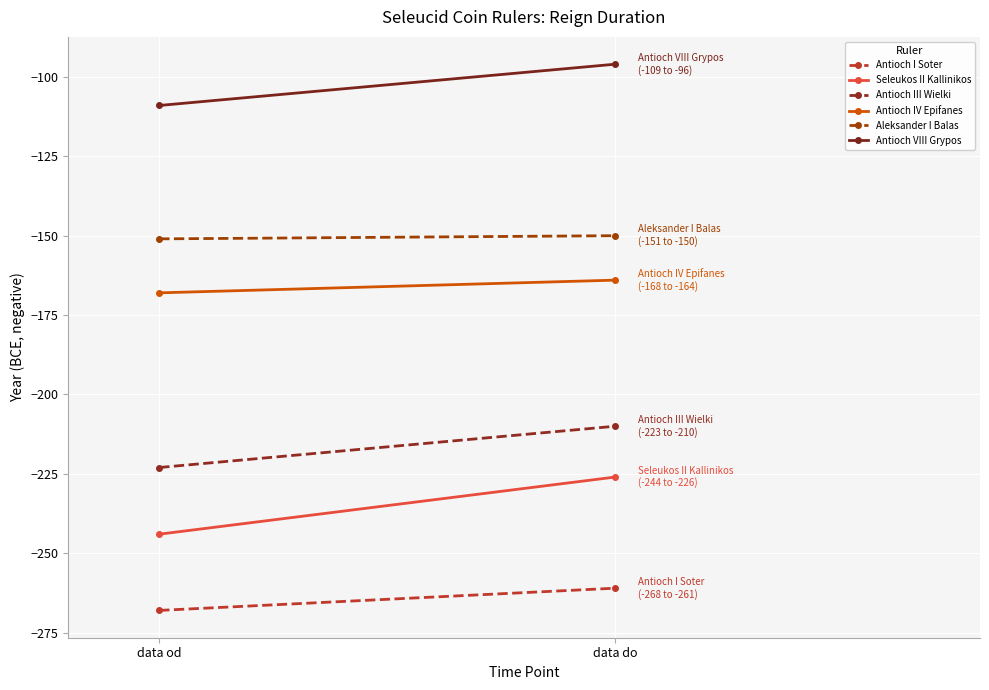

What is the minimum value for Antioch VIII Grypos?

-109